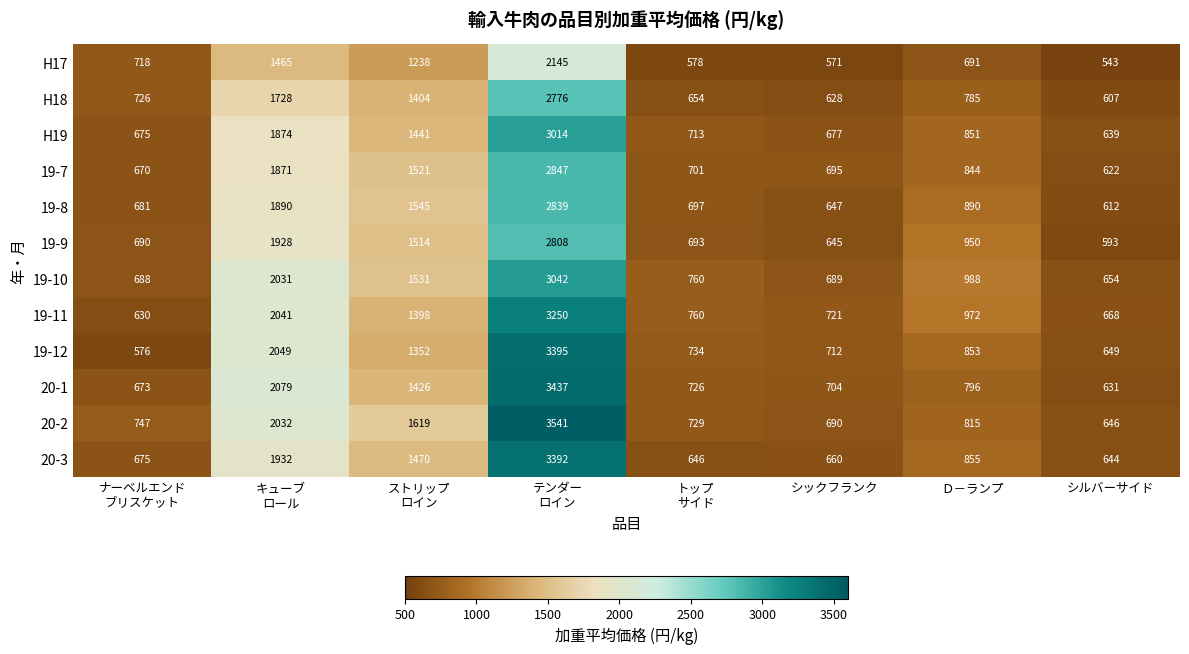

Which series has the widest spread of values?

20-2